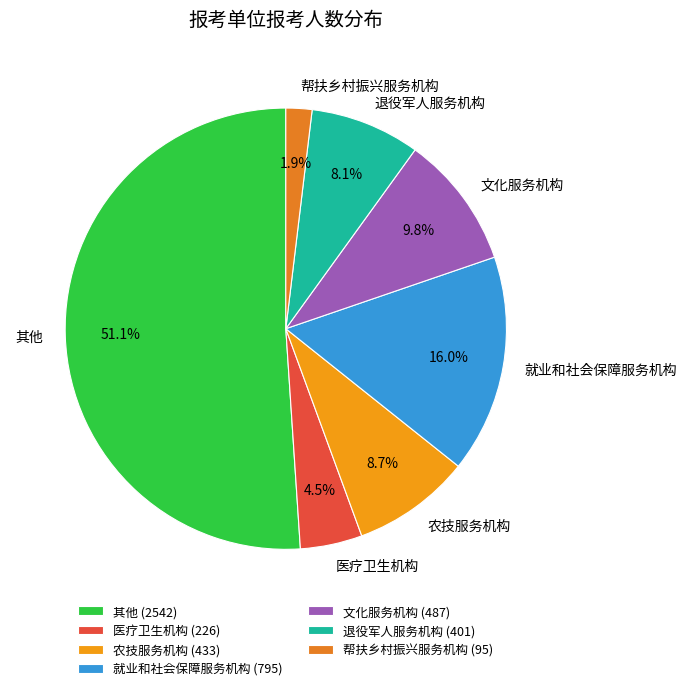

How many segments does this pie chart have?

7